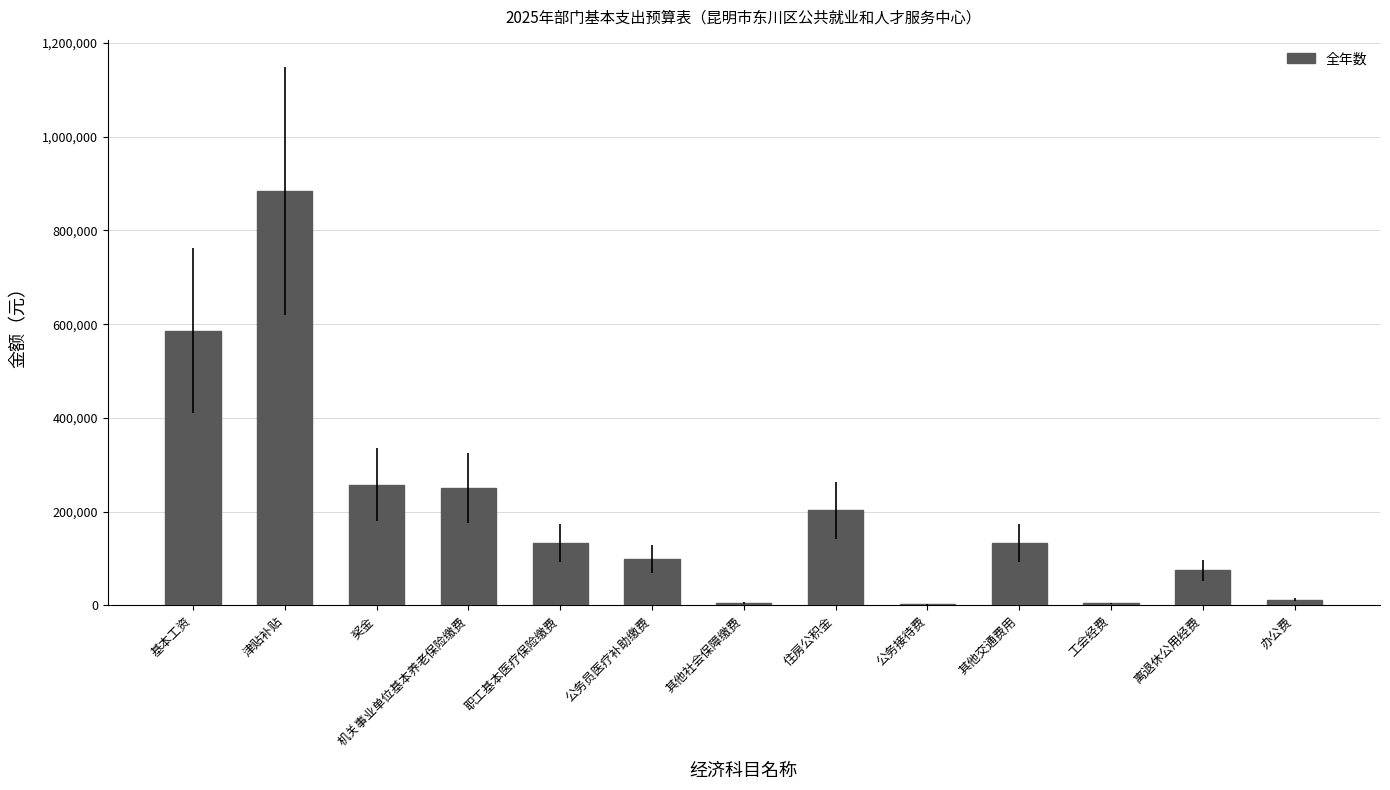

At which category does the chart reach its peak across all series?

津贴补贴